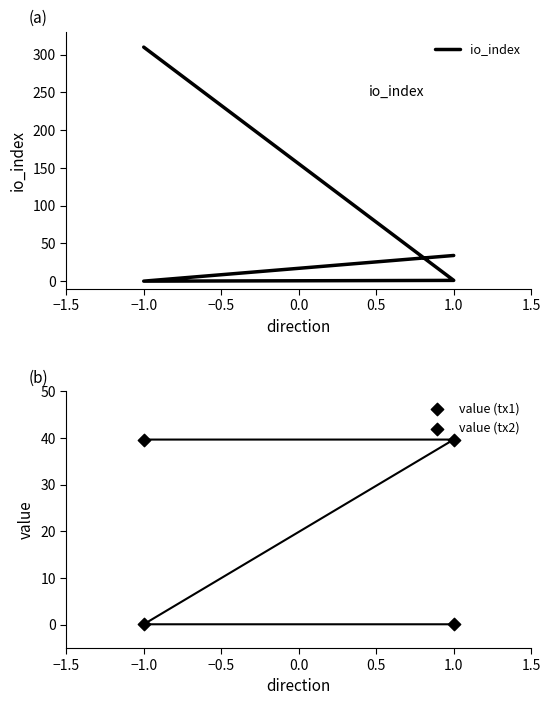

Which series reaches the maximum Y coordinate?

io_index